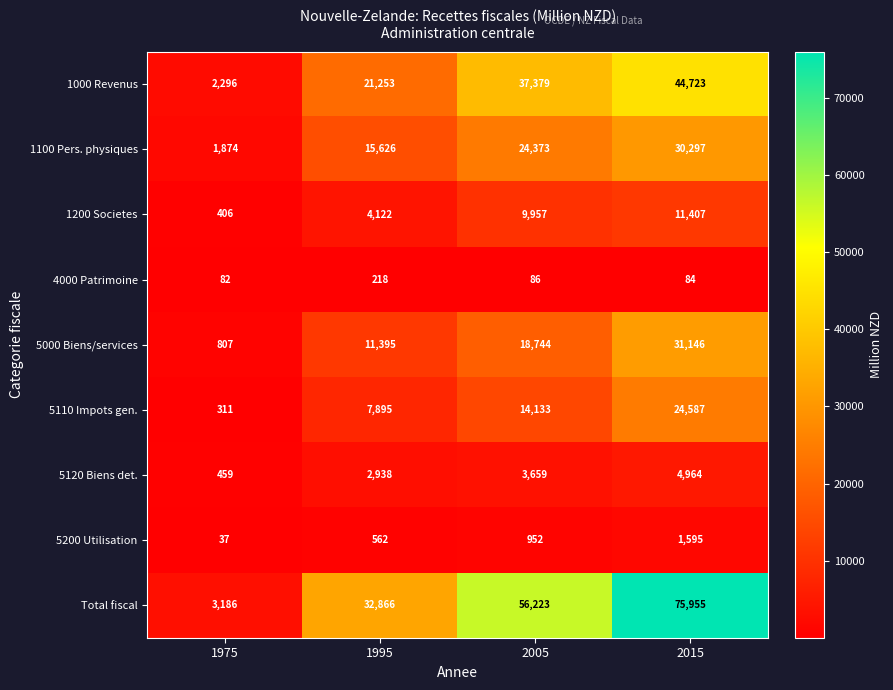

What is the sum of the 1200 Societes values at 2015 and 1995?

15529